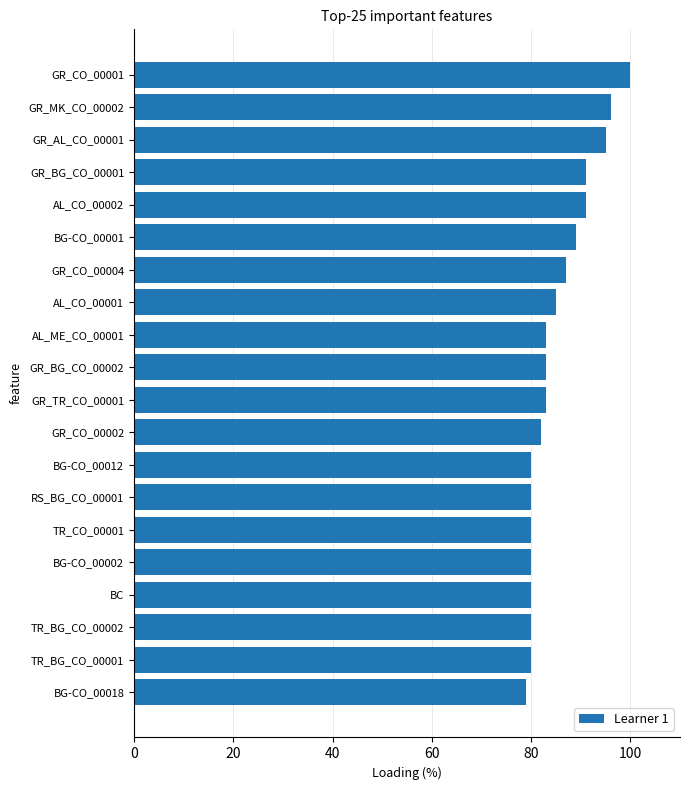

Approximately how many times larger is the value at GR_CO_00001 compared to AL_CO_00001?

1.2